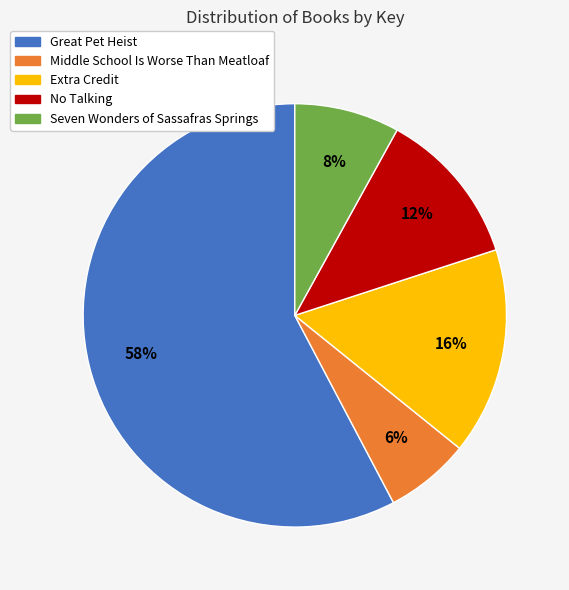

Which has a higher value, Great Pet Heist or No Talking?

Great Pet Heist